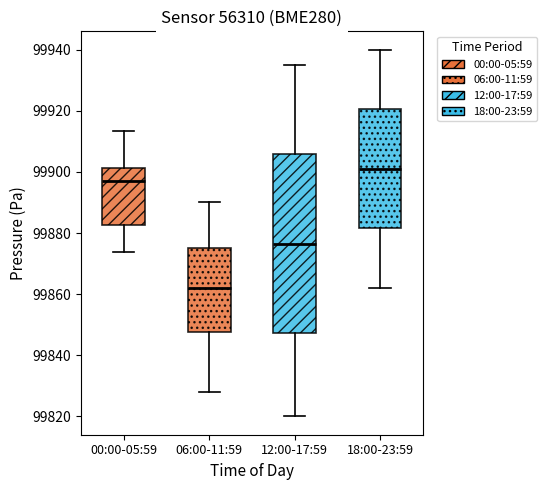

Reading left to right, read every box against the y-axis: the position of its median line, the range the box covers, and the ends of its whiskers. The values are not printed on the chart, so give them approximately, as read against the axis.

00:00-05:59: median 99898, box 99882 to 99902, whiskers 99874 to 99914
06:00-11:59: median 99862, box 99848 to 99876, whiskers 99828 to 99890
12:00-17:59: median 99876, box 99848 to 99906, whiskers 99820 to 99936
18:00-23:59: median 99902, box 99882 to 99920, whiskers 99862 to 99940